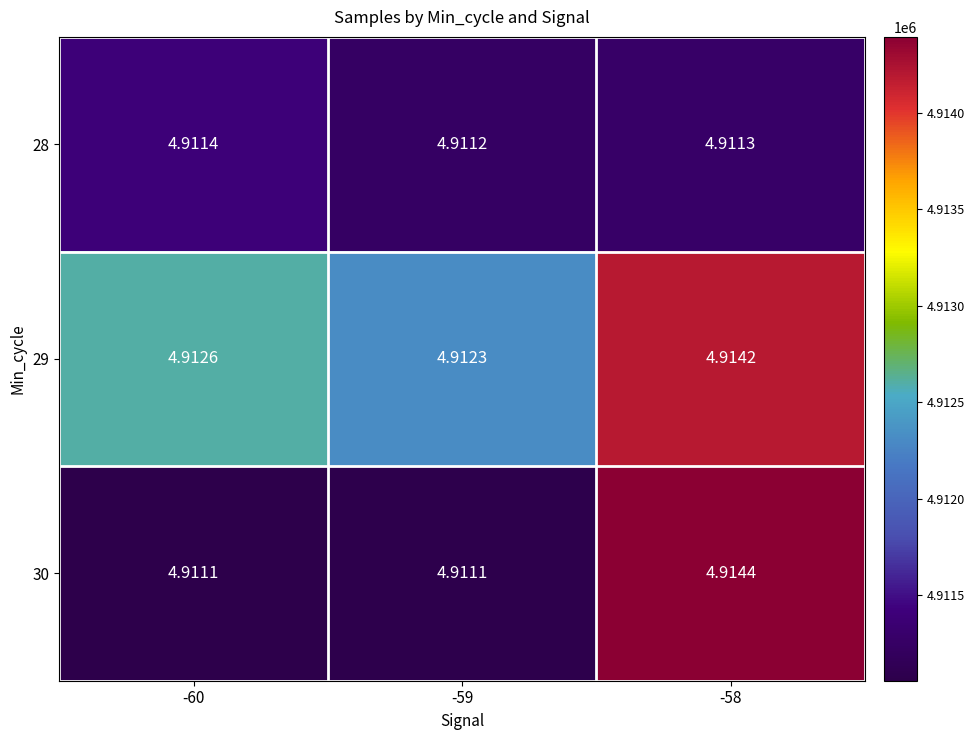

List the series in order of their overall mean, lowest first.

28, 30, 29